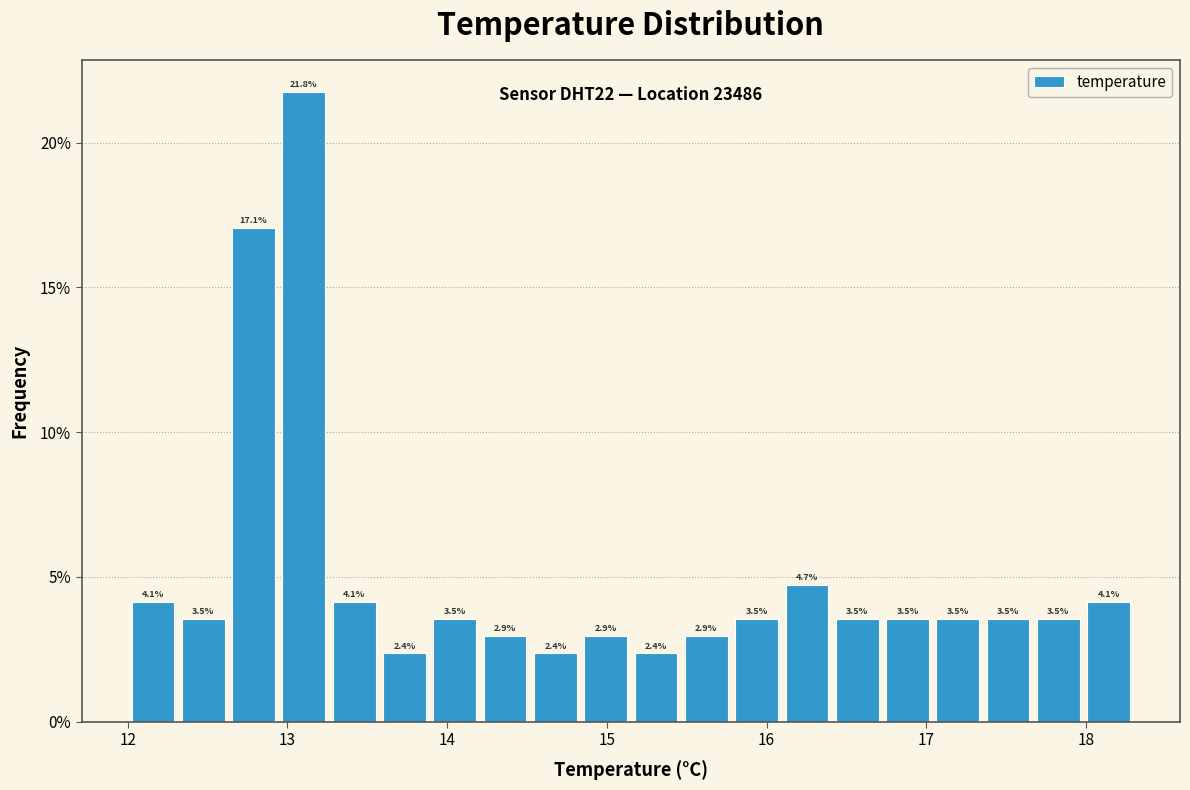

Read against the x-axis, roughly where is the centre of the tallest bar?

13.1